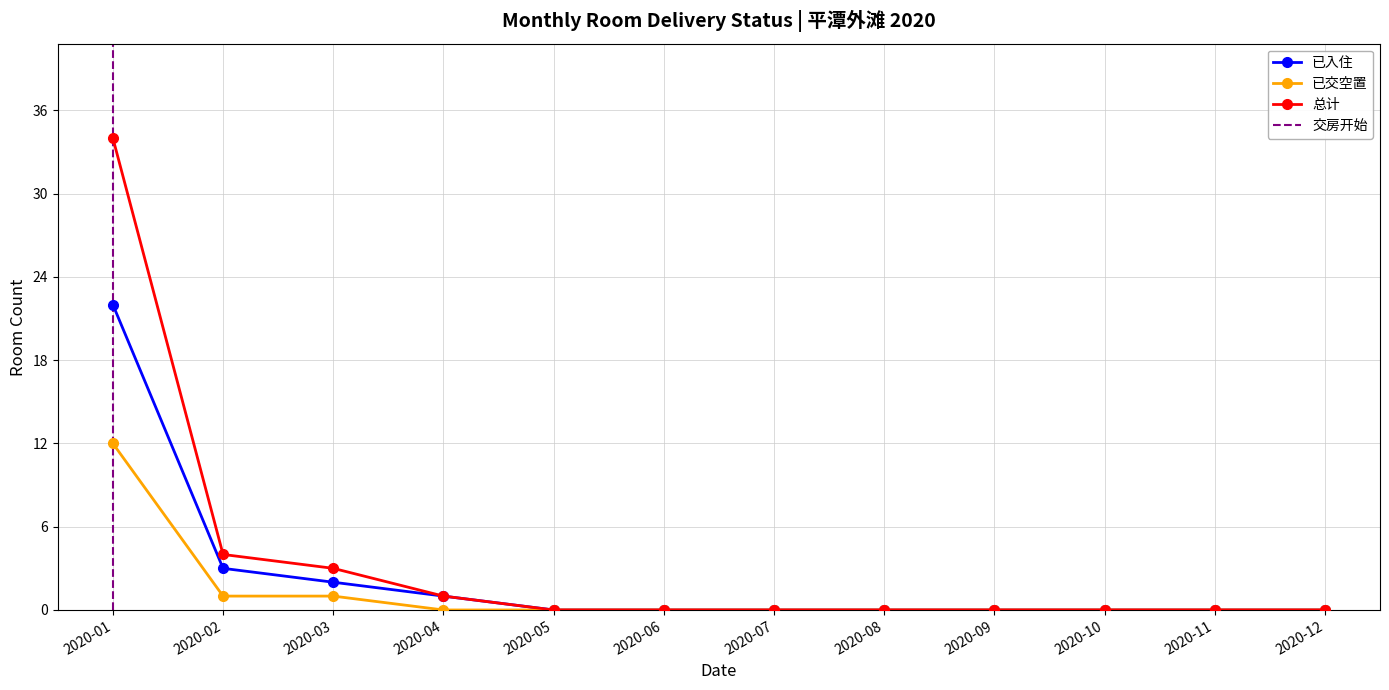

At which label is 总计 closest to 17?

2020-02